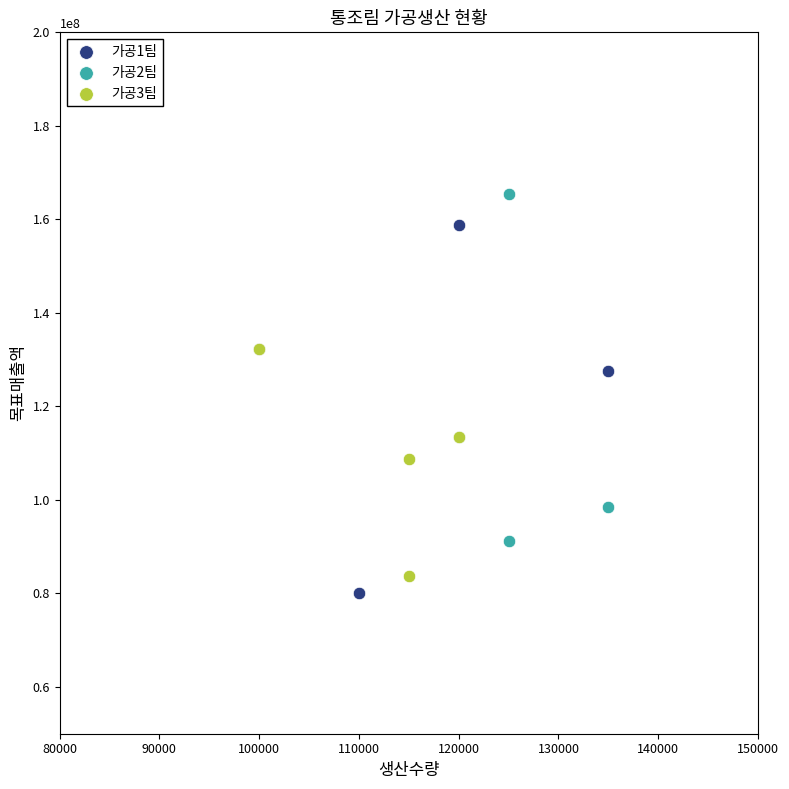

Which series has the largest Y range (max minus min)?

가공1팀